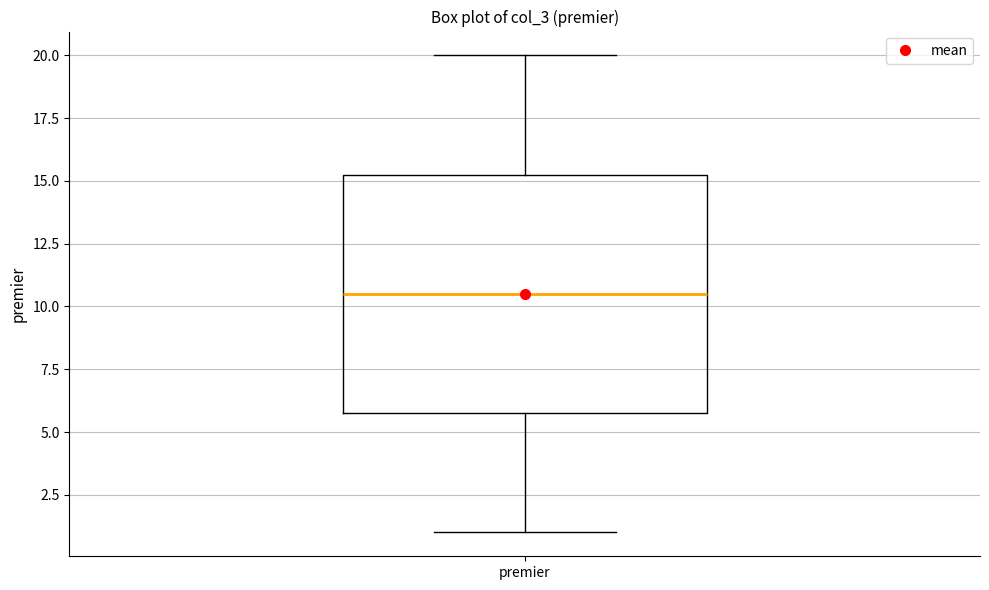

Transcribe this box plot: give where the median line is, the range the box spans, and where the two whiskers end, as read against the y-axis. The values are not printed on the chart, so give them approximately, as read against the axis.

median 10.5, box 6.0 to 15.5, whiskers 1.0 to 20.0